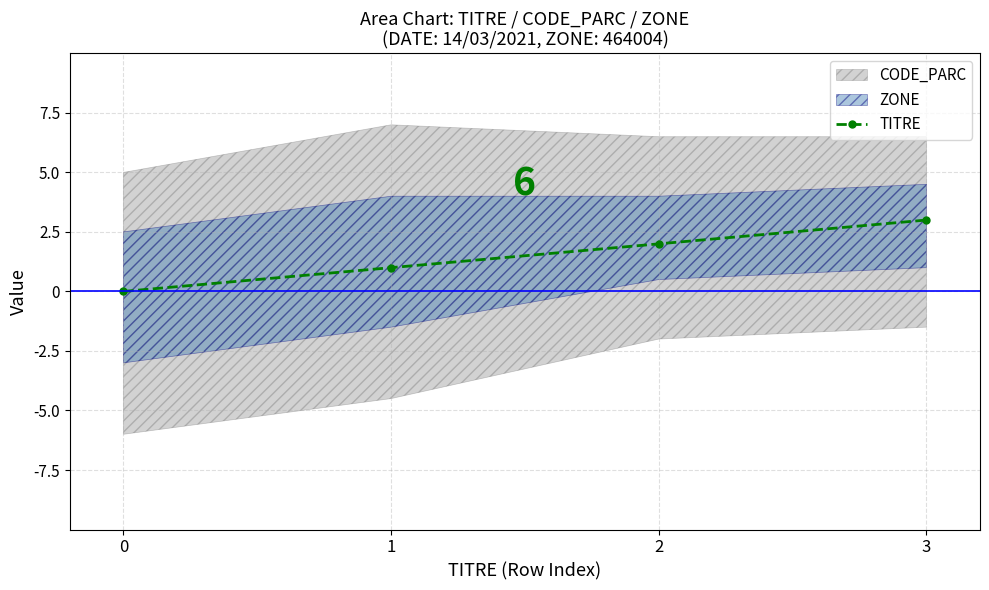

Reading left to right, list all the values displayed in this chart.

0	1	2	3